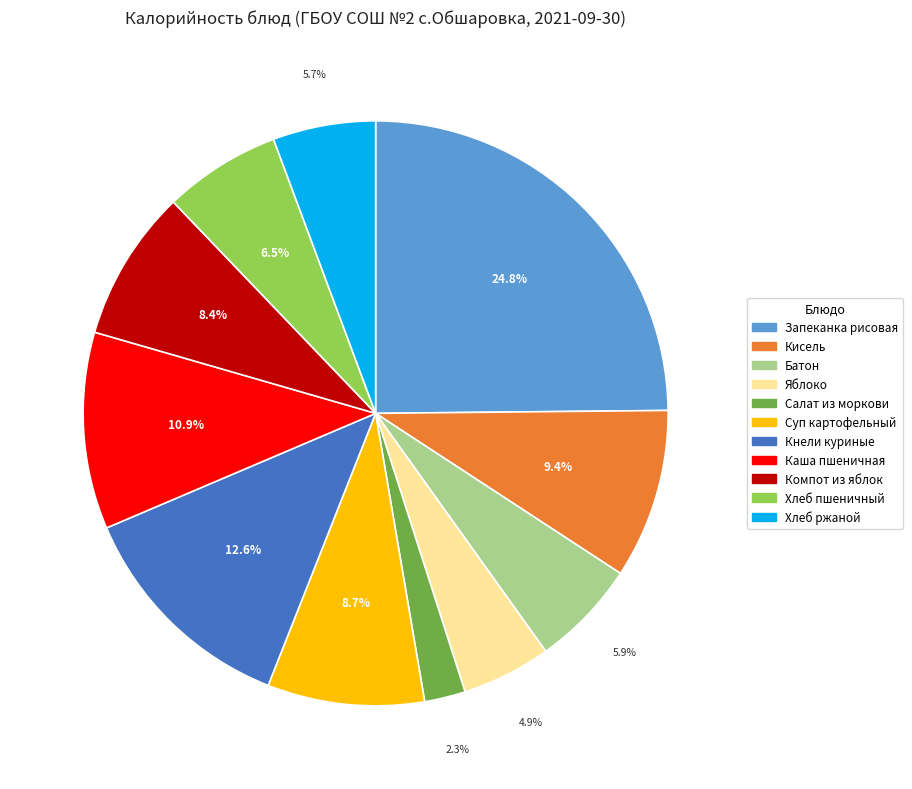

Is there a majority slice in this chart?

No